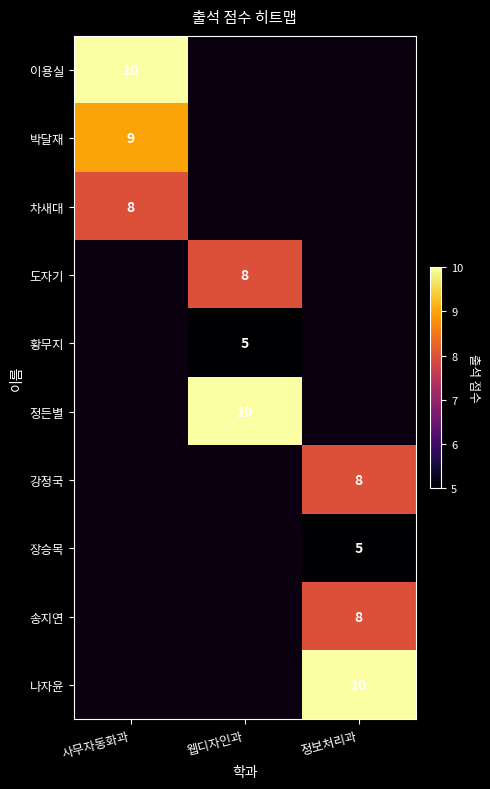

True or false: 강정국 has a value of 8 at 정보처리과.

True